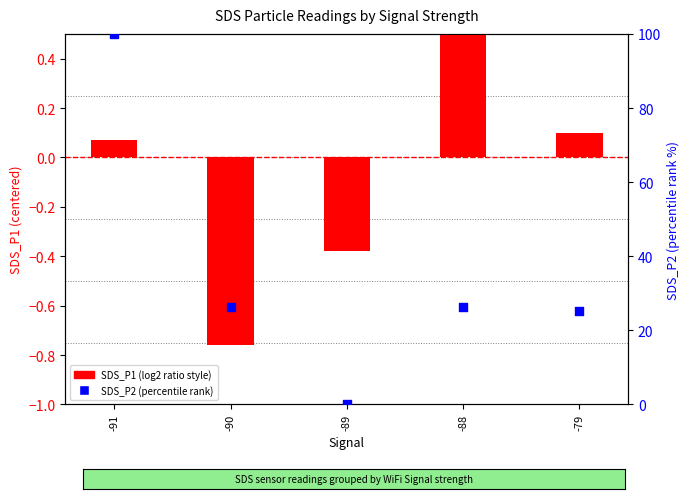

Which series has the largest total across all categories?

SDS_P2 (percentile rank)